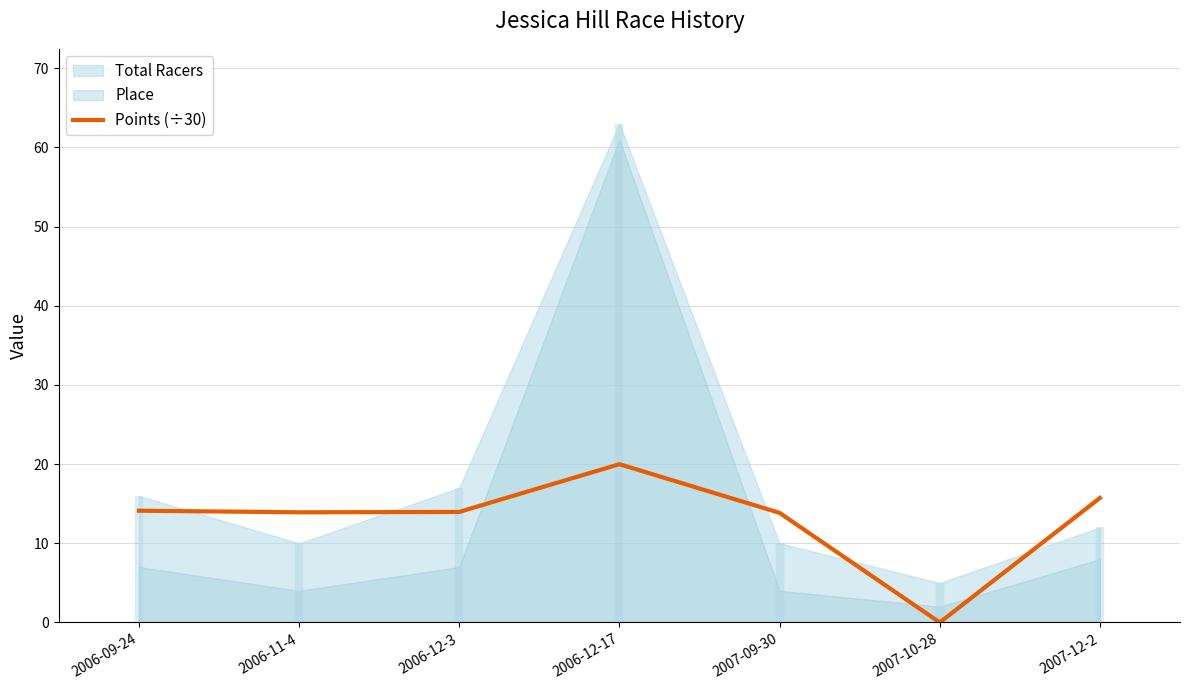

Between 2007-09-30 and 2007-12-2, which is larger?

2007-12-2